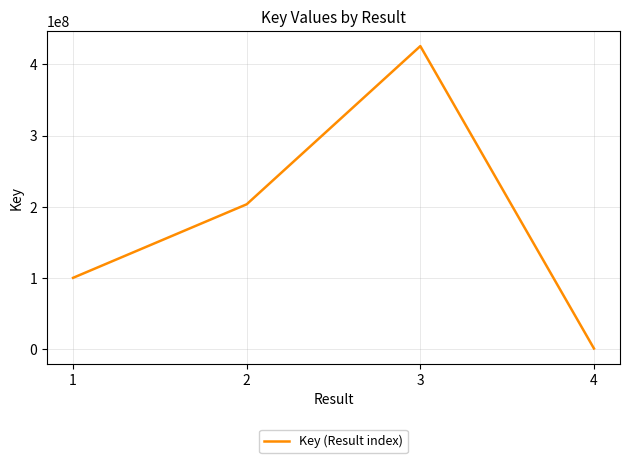

Which label corresponds to the smallest value in the chart?

4